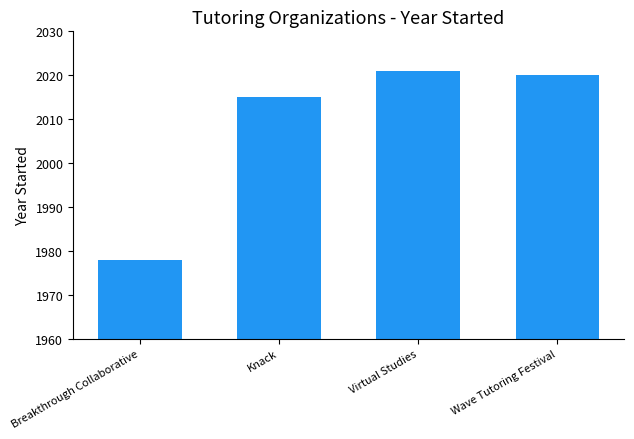

What position from the left is Virtual Studies?

3